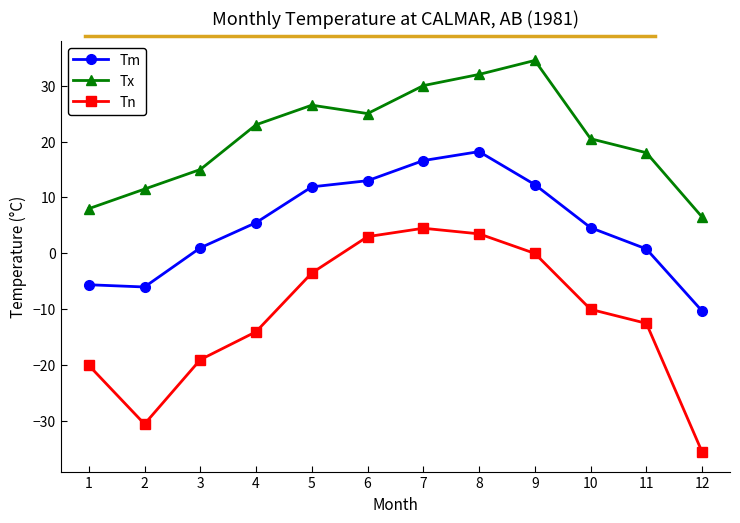

What is the sum of the Tn values at 5 and 1?

-23.5